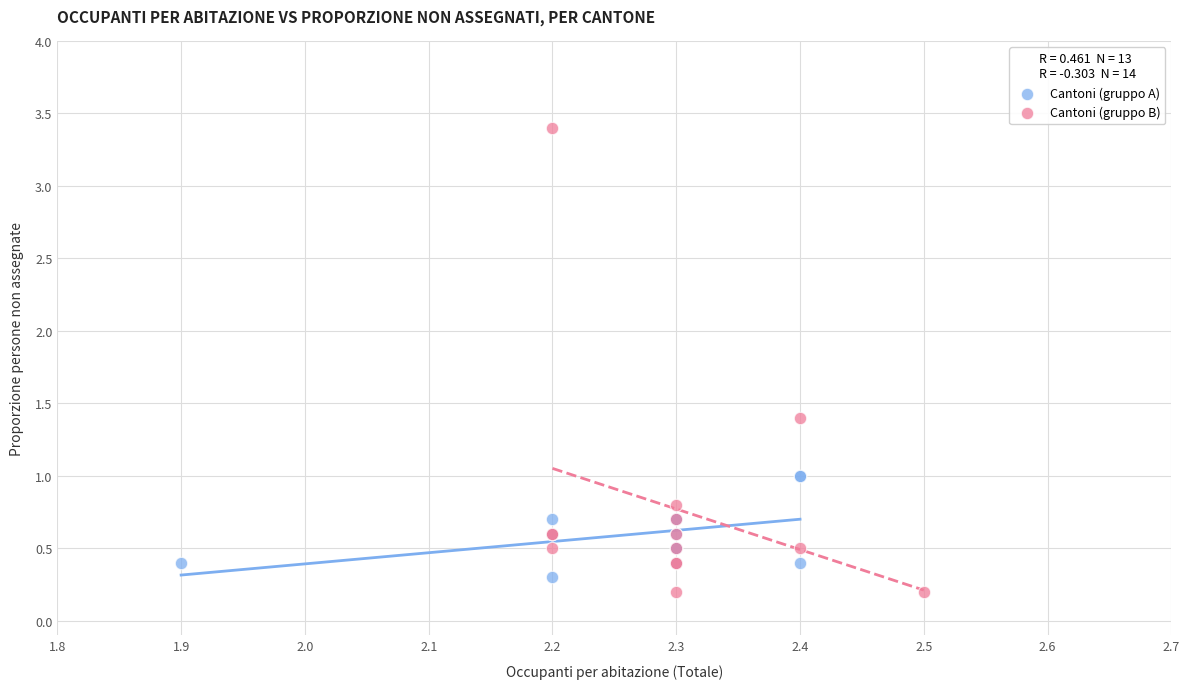

Which series contains the highest Y value?

Cantoni (gruppo B)